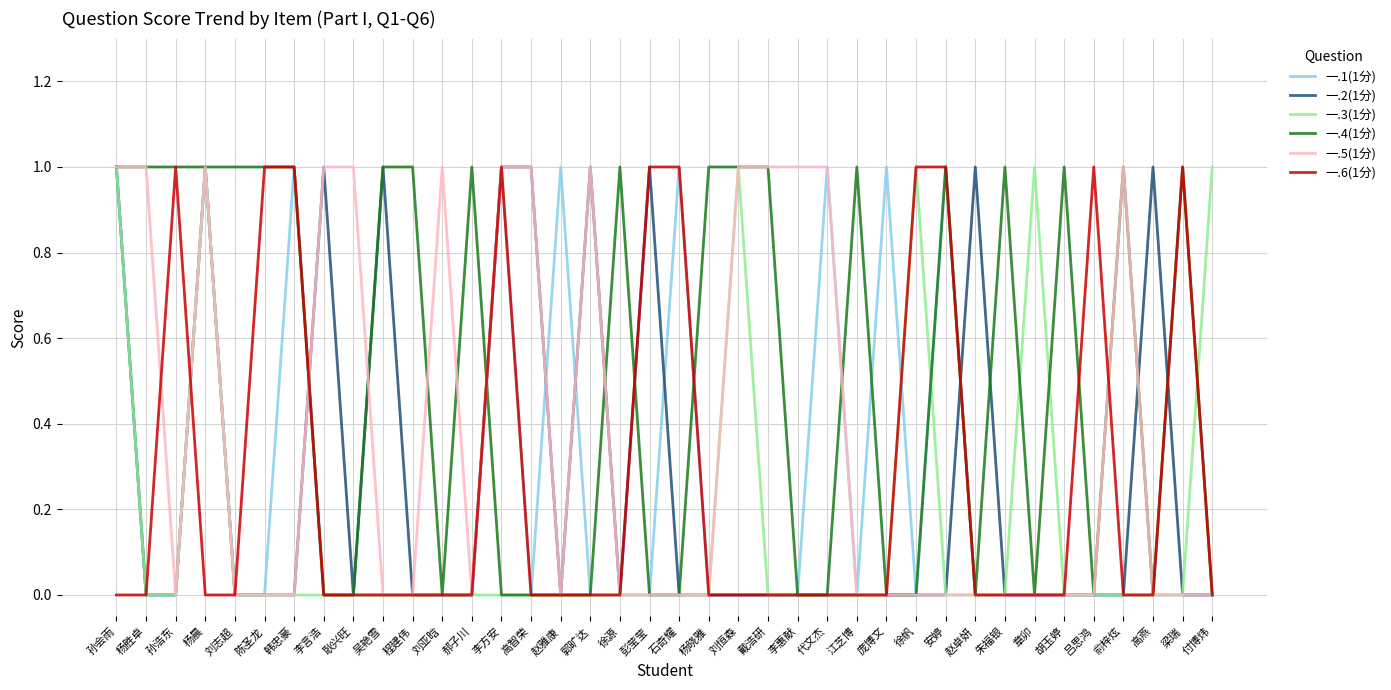

The 一.4(1分) series shows 0 at 刘志超. True or false?

False